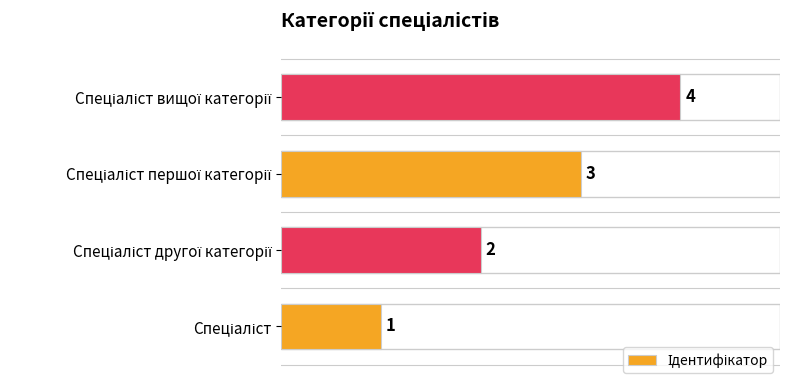

What is the sum of all values?

10